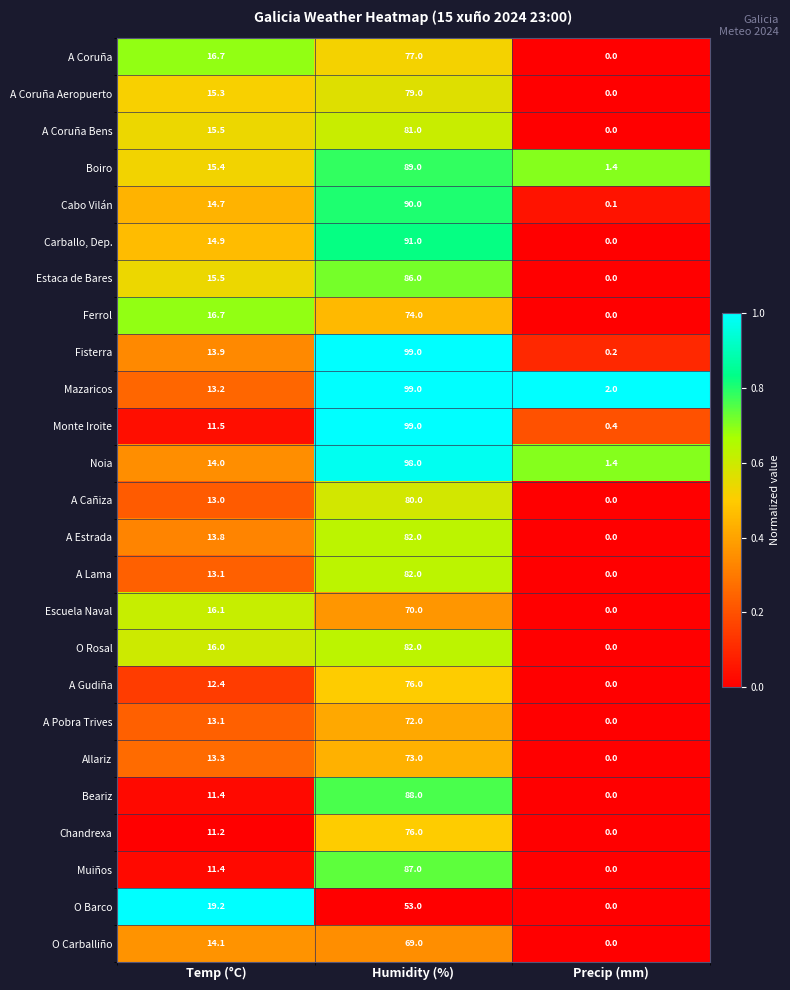

How many values in A Gudiña are above zero?

2